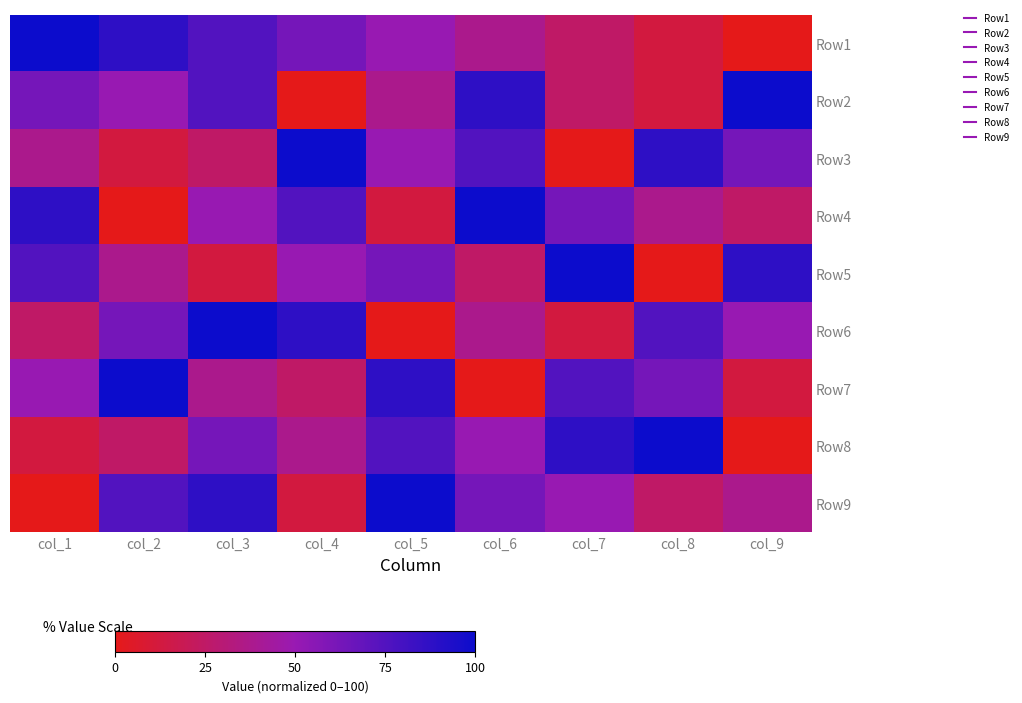

Rank the series at col_8 from lowest to highest value.

Row5, Row1, Row2, Row9, Row4, Row7, Row6, Row3, Row8